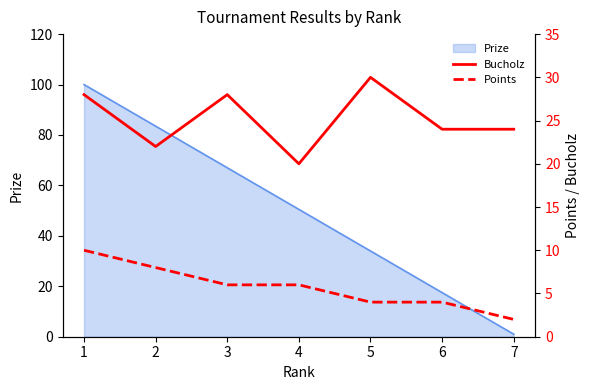

Rank the categories by Prize value from highest to lowest.

1, 2, 3, 4, 5, 6, 7